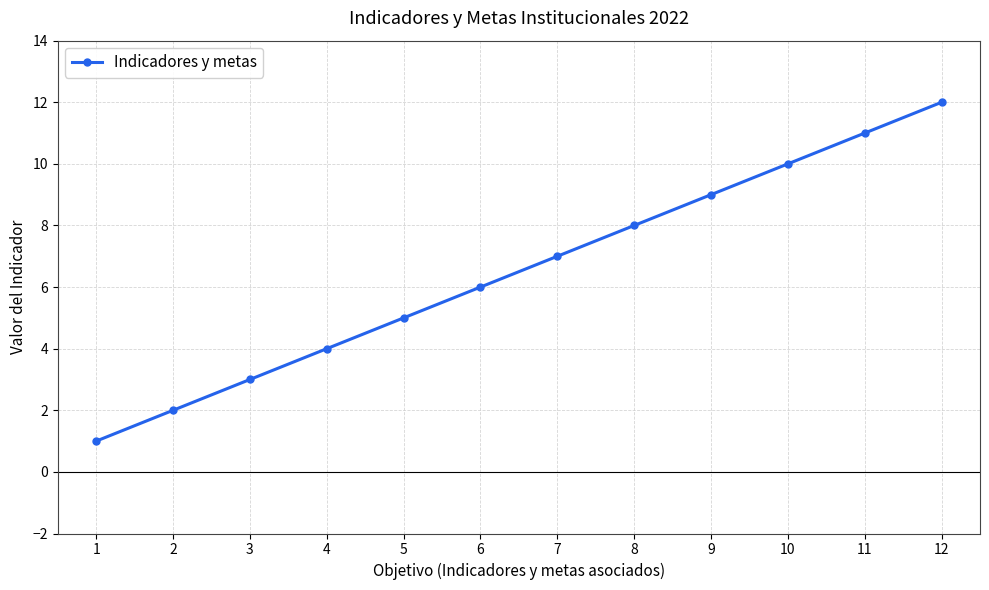

Count the number of data series in this chart.

1